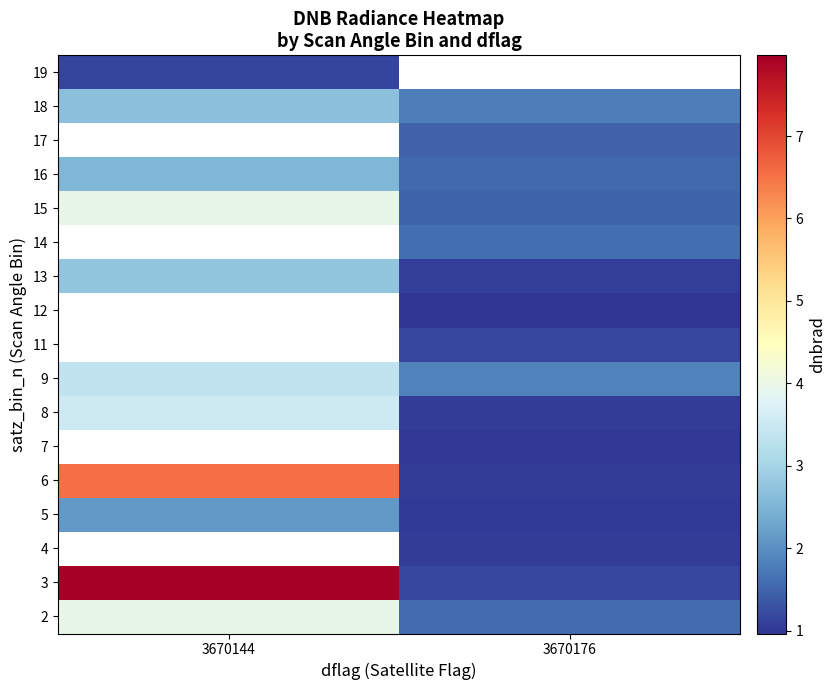

True or false: 13 has a value of 4.7 at 3670144.

False